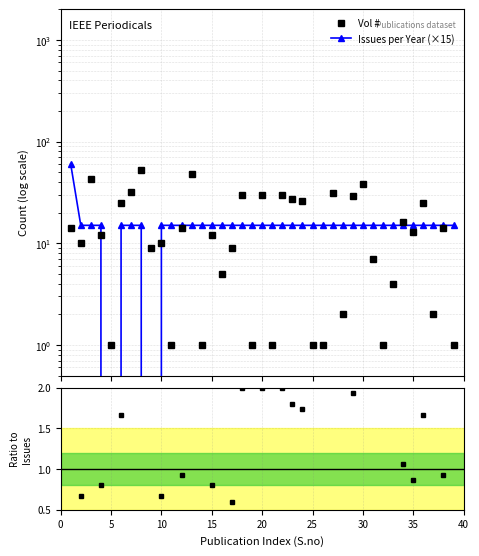

What is the value of the Issues per Year (×15) point at the 6th from the left?

15.0